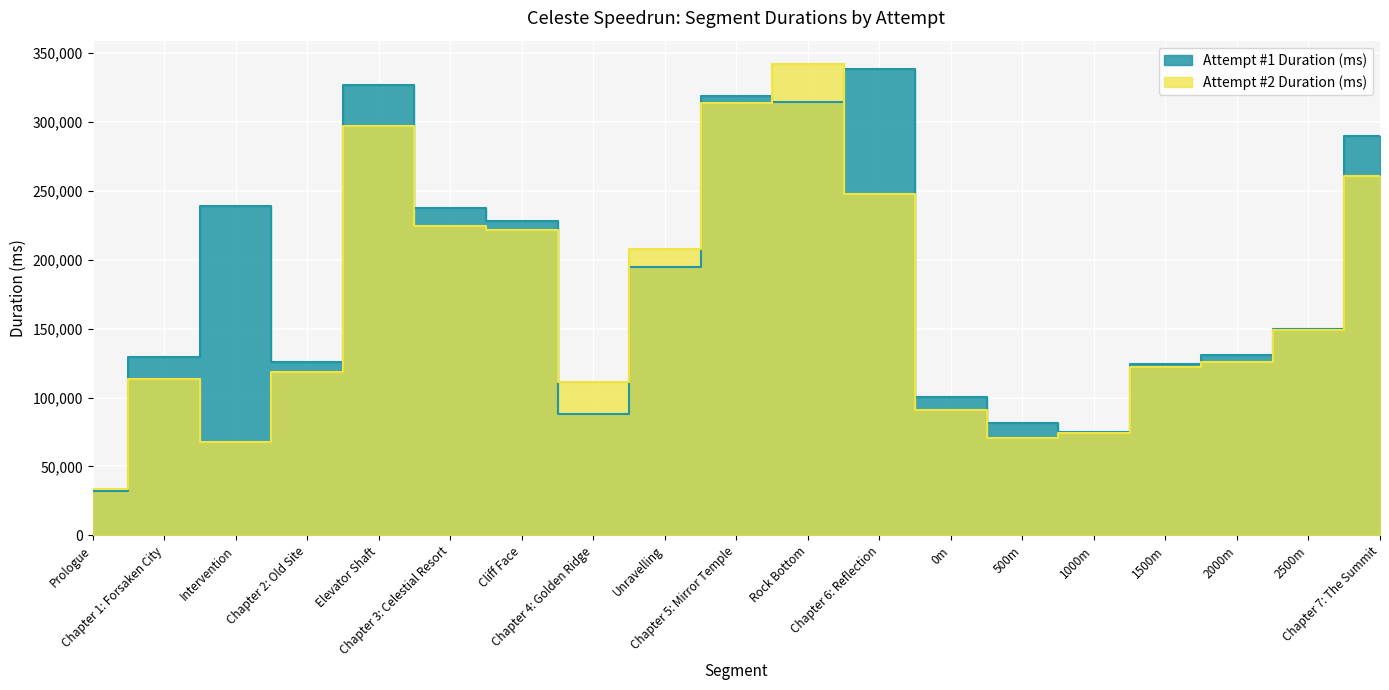

What is the total value across all series at Chapter 4: Golden Ridge?

199780